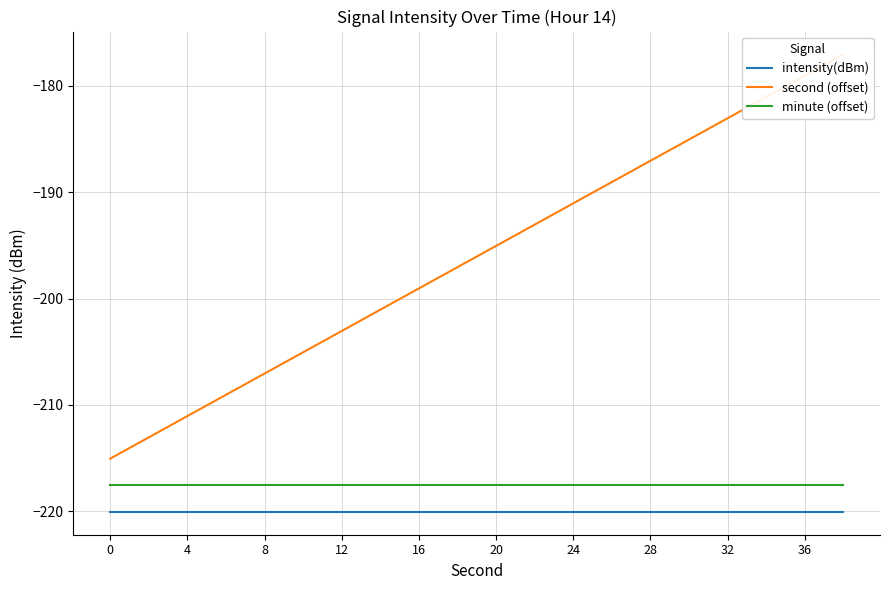

True or false: minute (offset) has a value of -56.5 at 4.

False